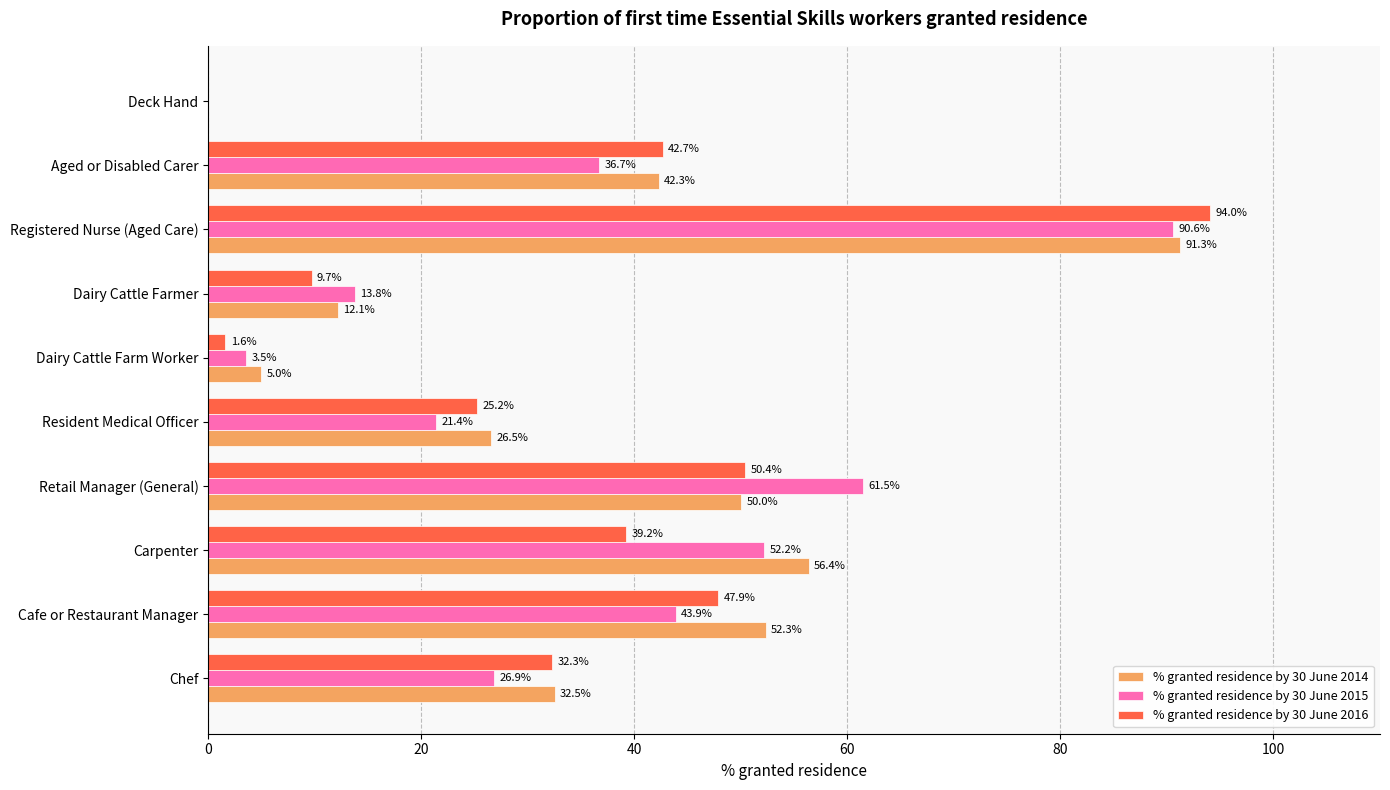

How many distinct data groups are displayed?

3